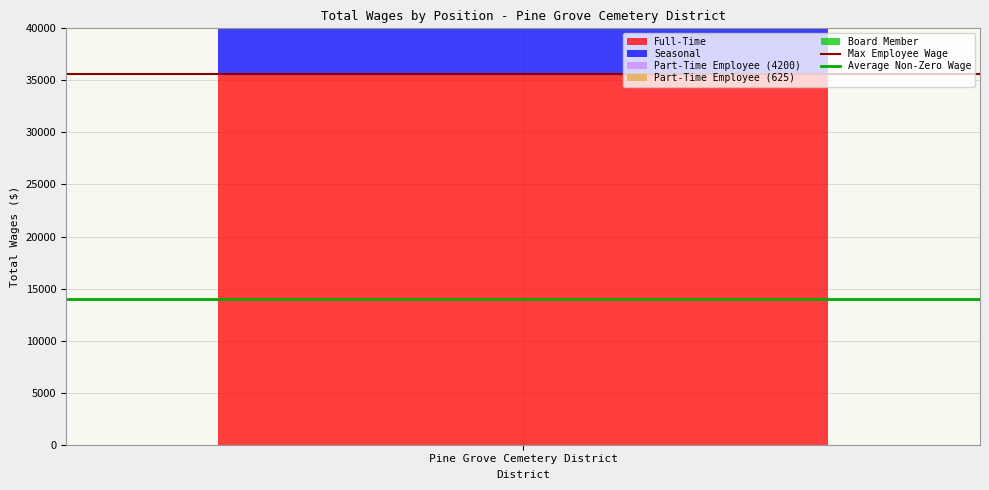

What is the approximate value of Max Employee Wage at Pine Grove Cemetery District?

35573